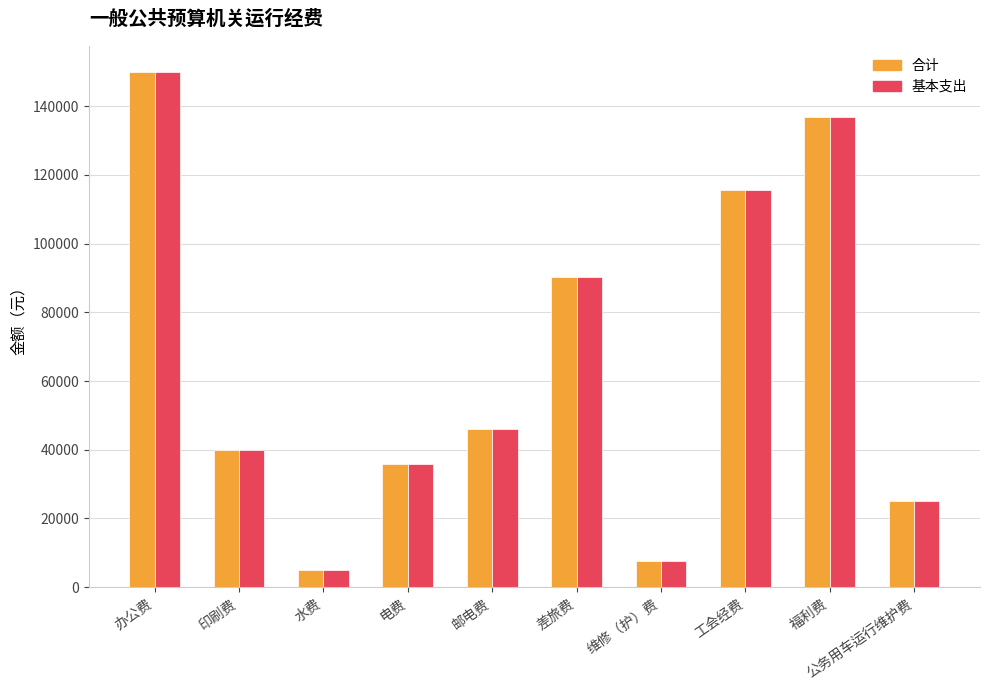

Which category has the highest value in the 基本支出 series?

办公费